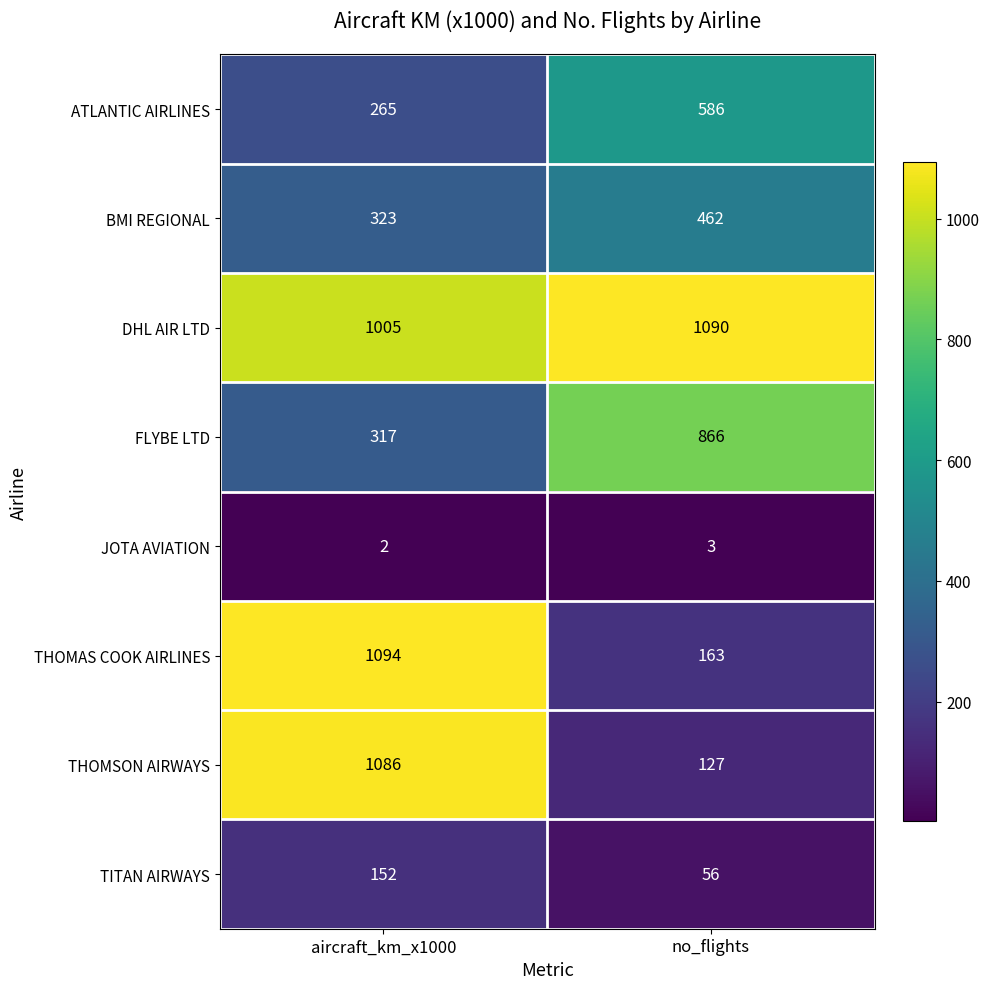

Reading left to right, transcribe all the data shown in this chart.

ATLANTIC AIRLINES: aircraft_km_x1000=265	no_flights=586
BMI REGIONAL: aircraft_km_x1000=323	no_flights=462
DHL AIR LTD: aircraft_km_x1000=1005	no_flights=1090
FLYBE LTD: aircraft_km_x1000=317	no_flights=866
JOTA AVIATION: aircraft_km_x1000=2	no_flights=3
THOMAS COOK AIRLINES: aircraft_km_x1000=1094	no_flights=163
THOMSON AIRWAYS: aircraft_km_x1000=1086	no_flights=127
TITAN AIRWAYS: aircraft_km_x1000=152	no_flights=56